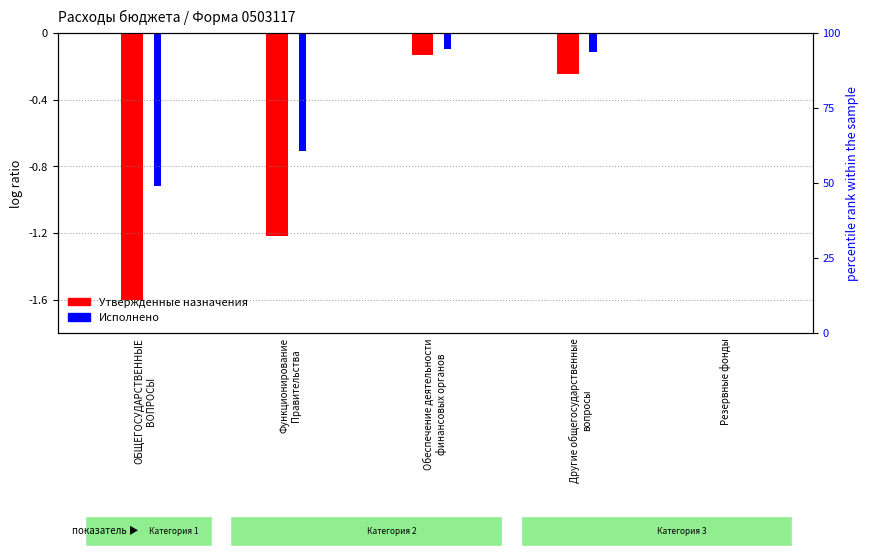

What are all the series names shown in the legend?

Утвержденные назначения, Исполнено